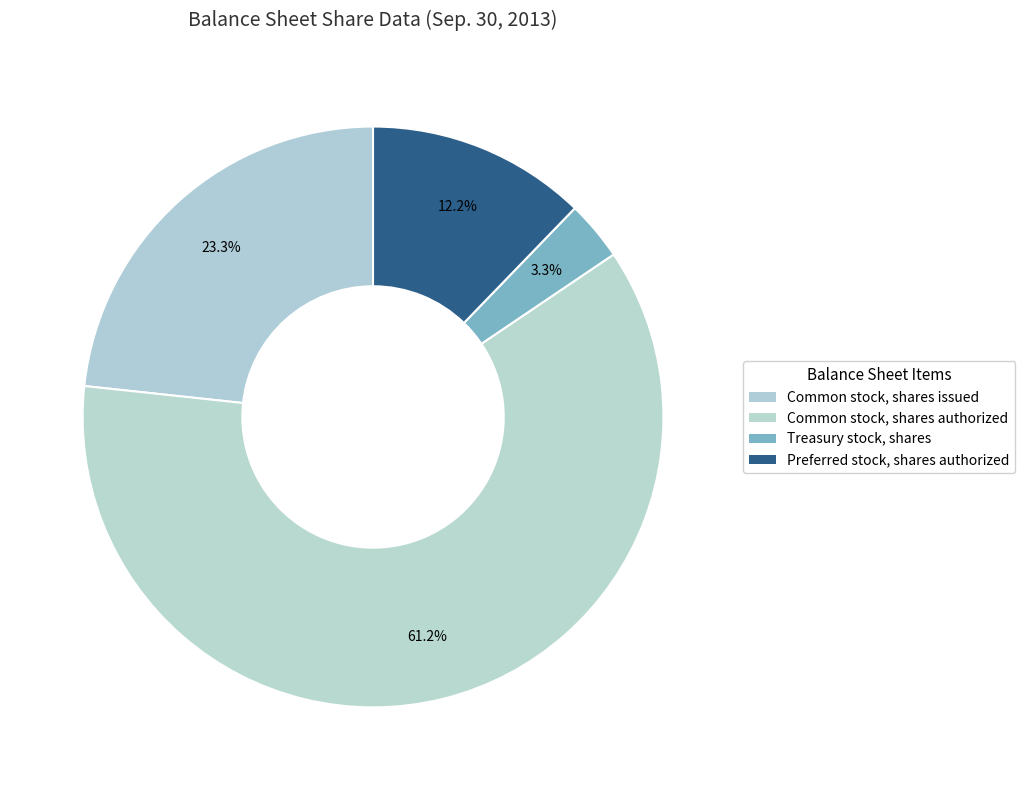

Rank the categories by value from highest to lowest.

Common stock, shares authorized, Common stock, shares issued, Preferred stock, shares authorized, Treasury stock, shares